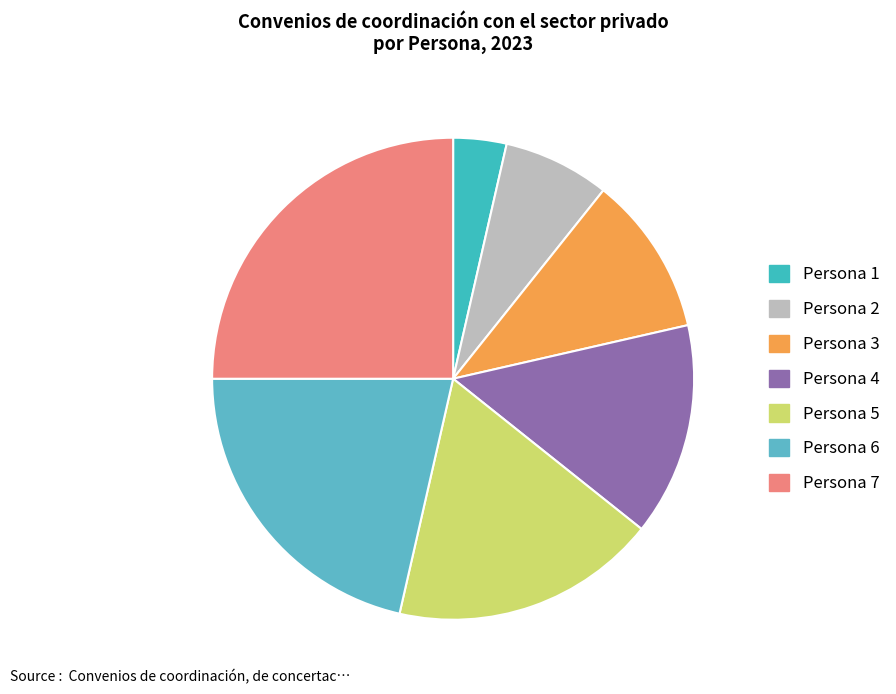

How many slices are in this pie chart?

7